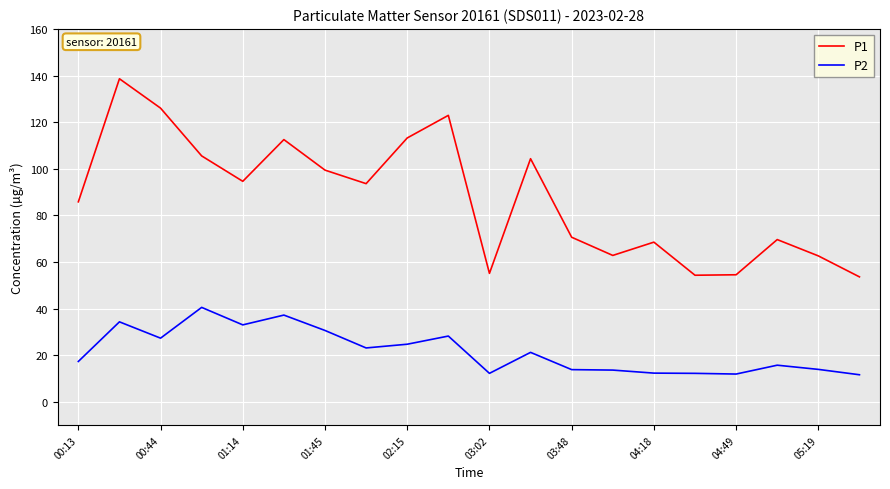

List the series in order of their peak value, lowest first.

P2, P1